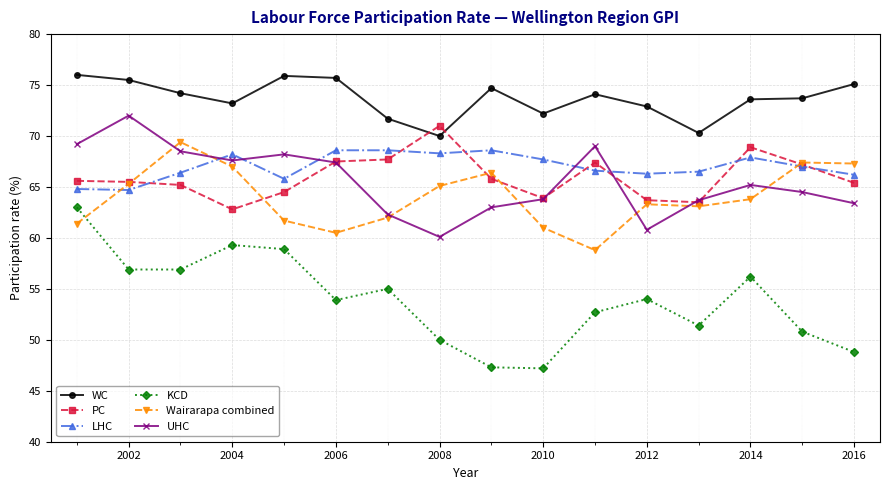

What is the maximum value shown in the chart?

76.0